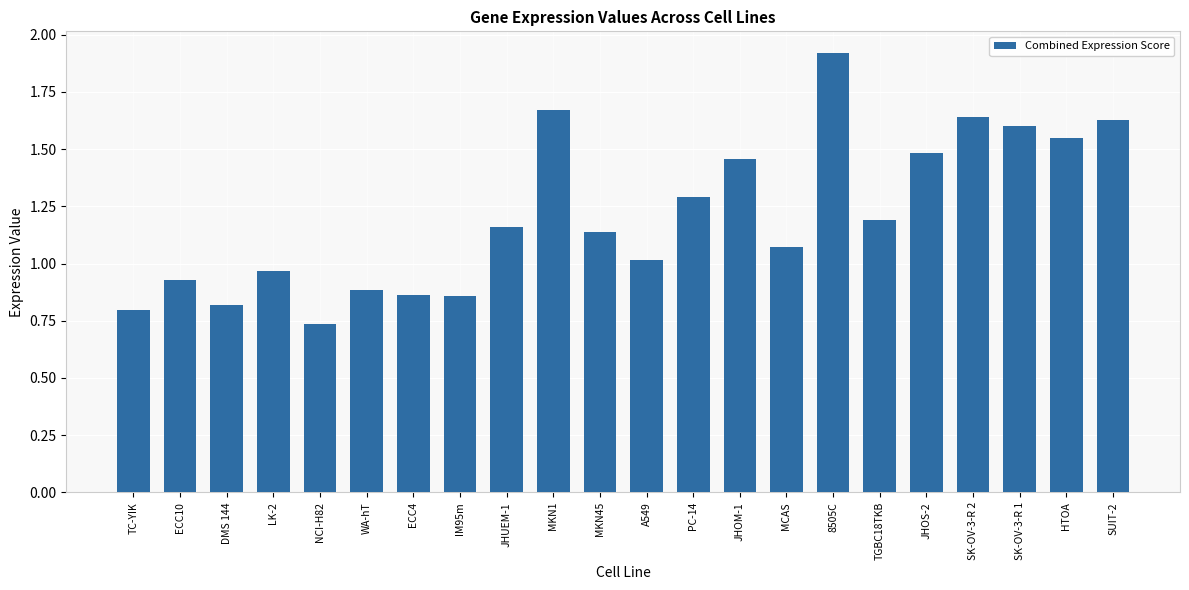

How many values are below 1?

8